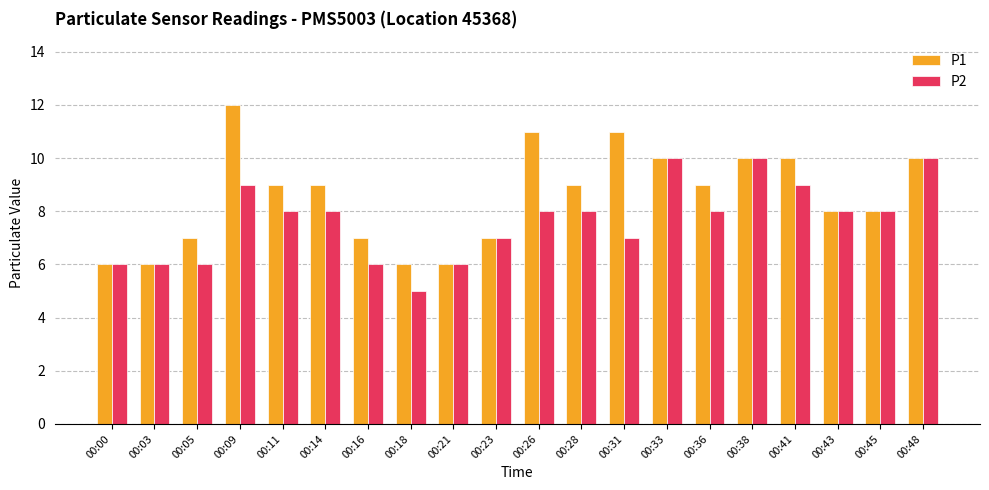

List the series in order of their overall mean, highest first.

P1, P2